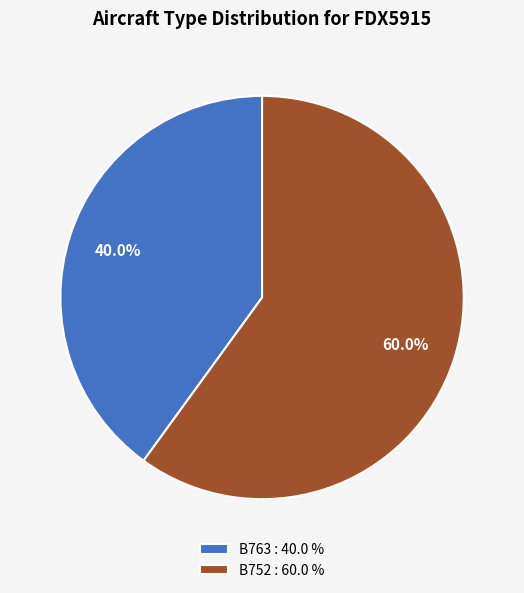

How many slices are in this pie chart?

2